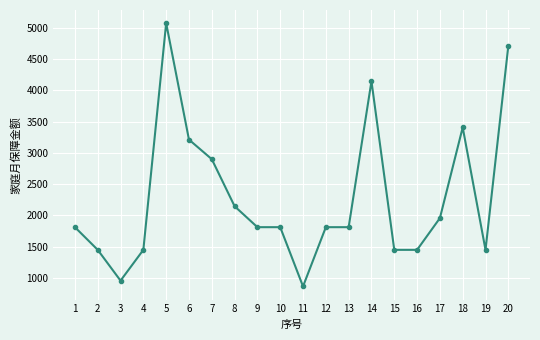

What is the average value?

2284.7